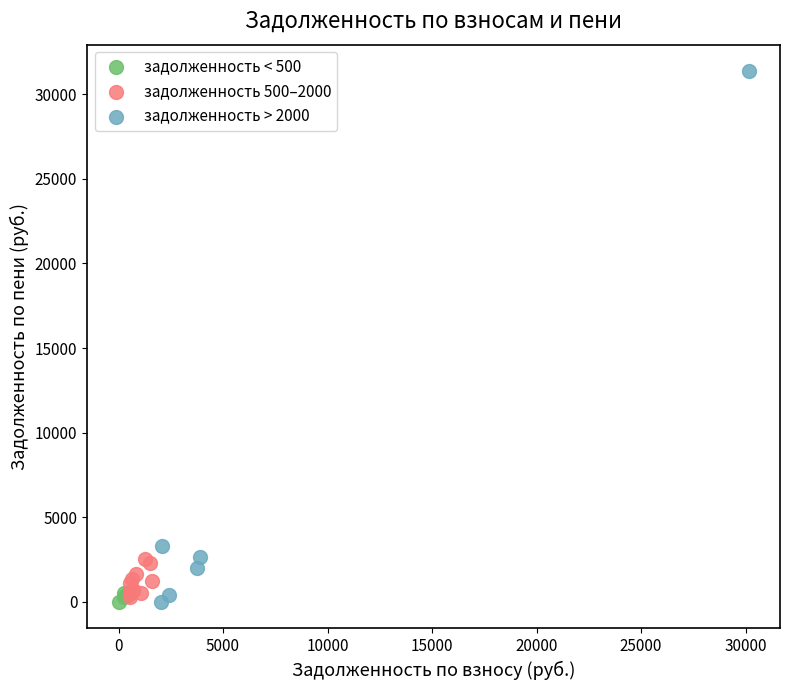

What are all the series names shown in the legend?

задолженность < 500, задолженность 500–2000, задолженность > 2000